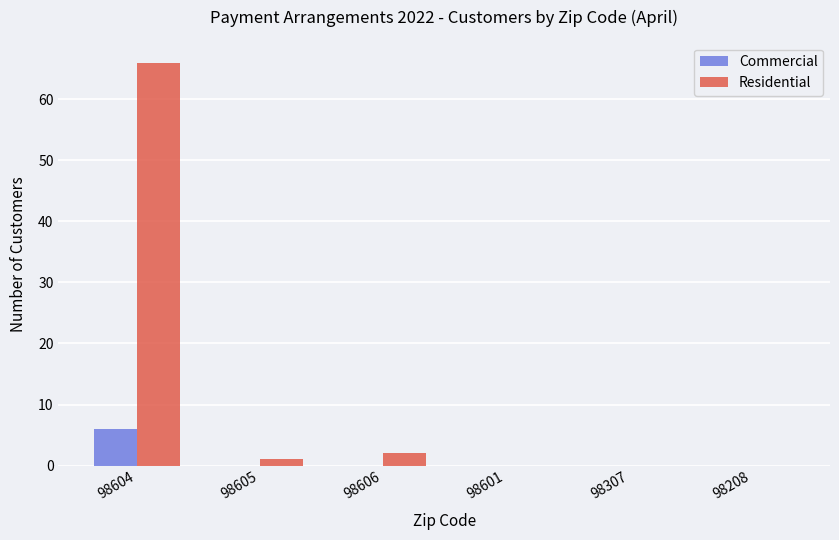

Count the number of data series in this chart.

2